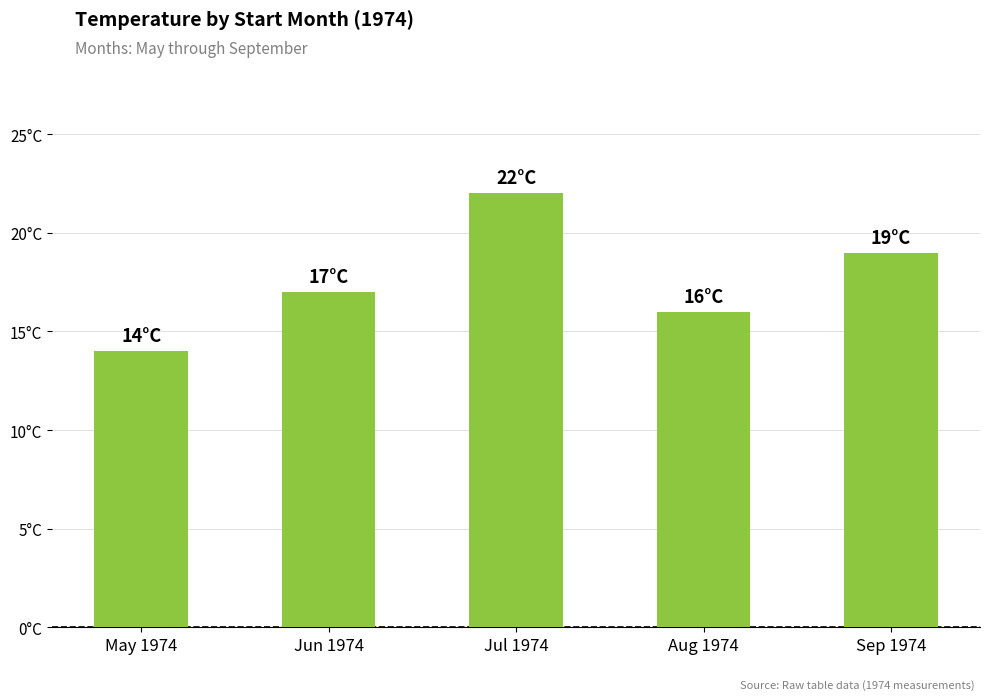

Does the chart contain any negative values?

No